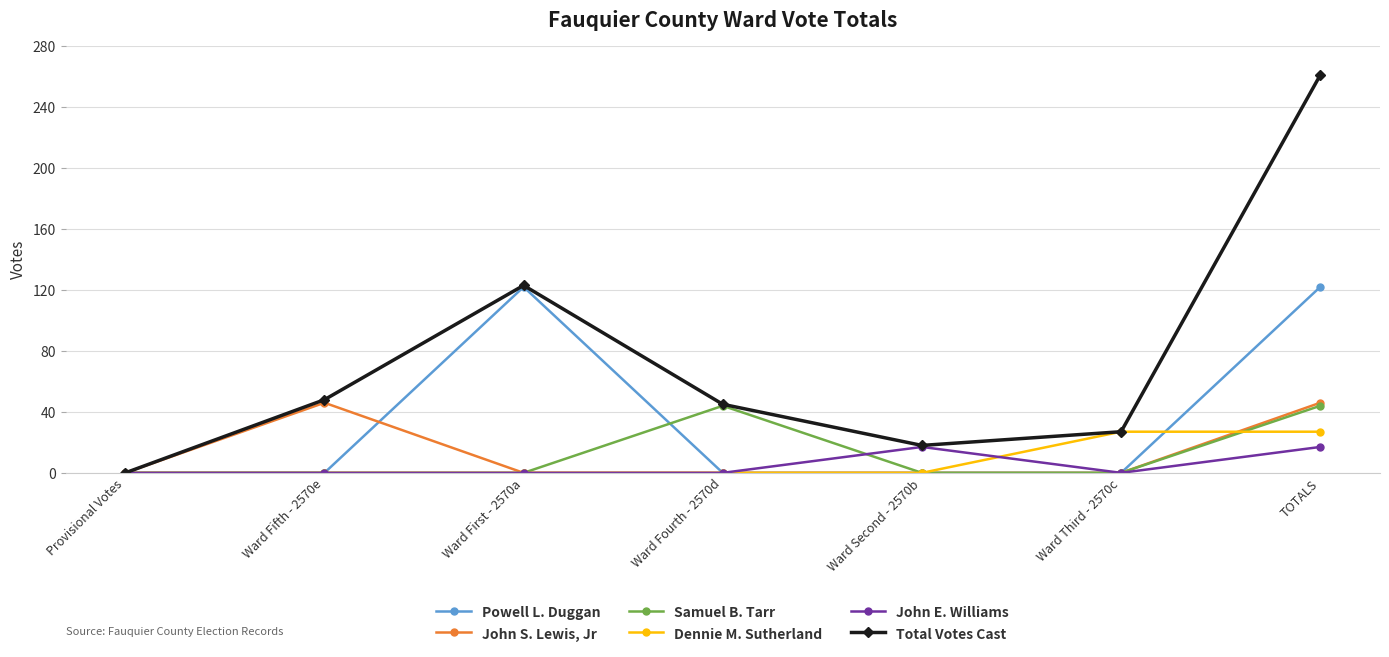

At which label does Total Votes Cast first exceed 45?

Ward Fifth - 2570e